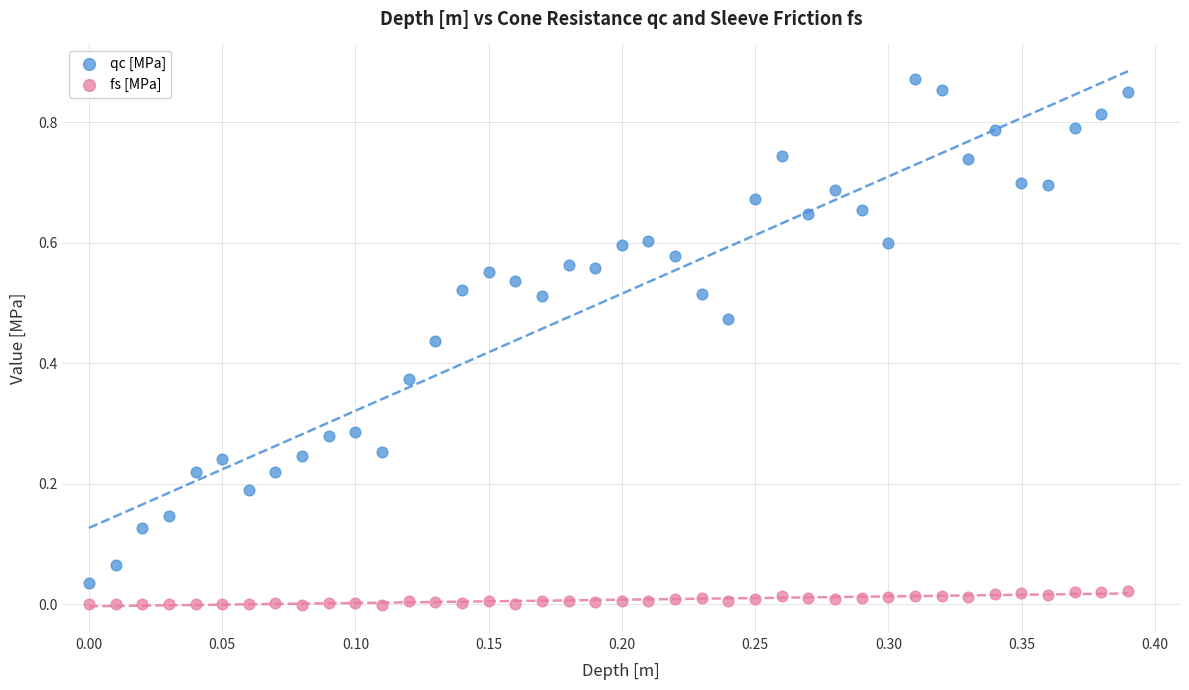

Which series reaches the maximum Y coordinate?

qc [MPa]